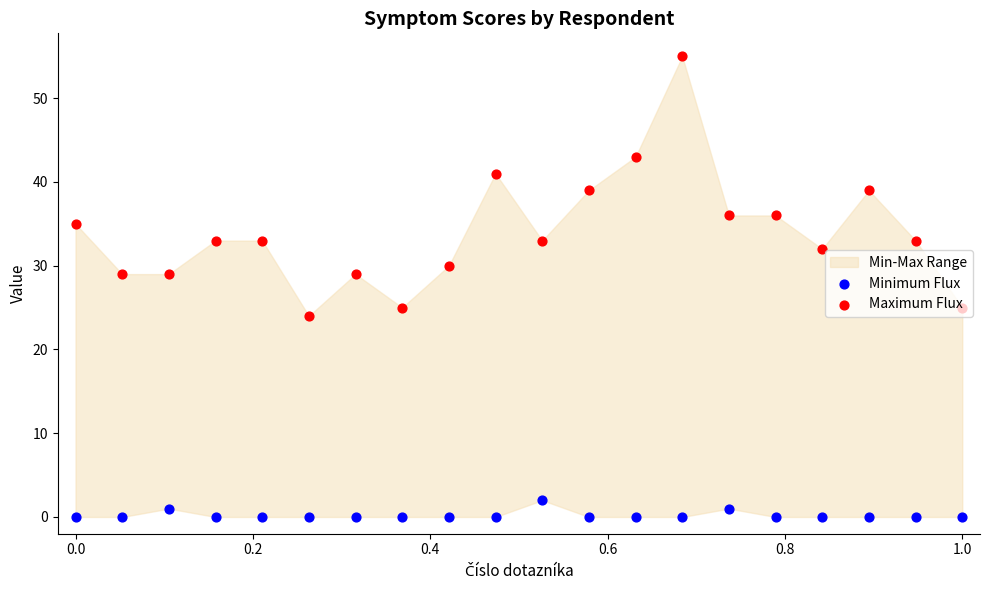

At how many categories does at least one series exceed 46?

1